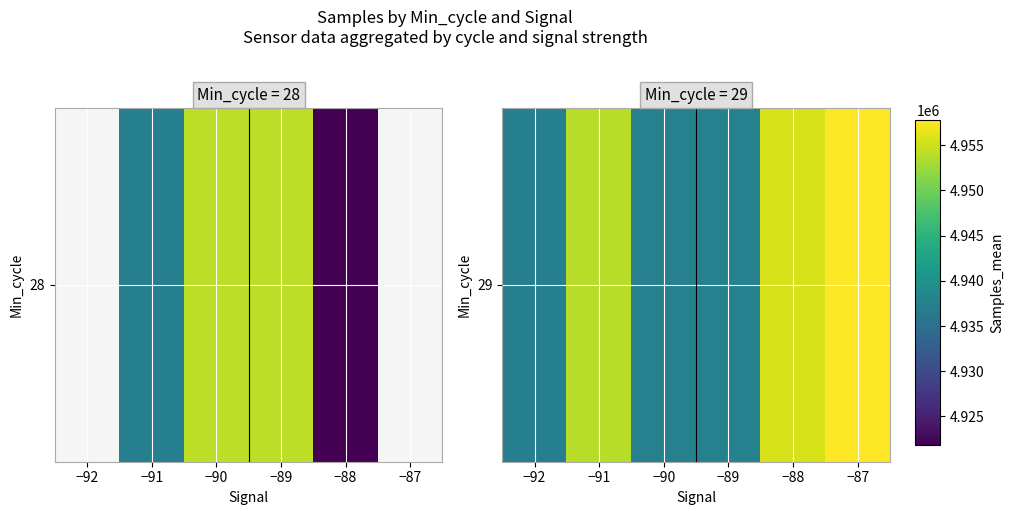

Reading right to left, extract all data points from this chart.

4957774	4955663	4937697	4937528	4953876	4937383